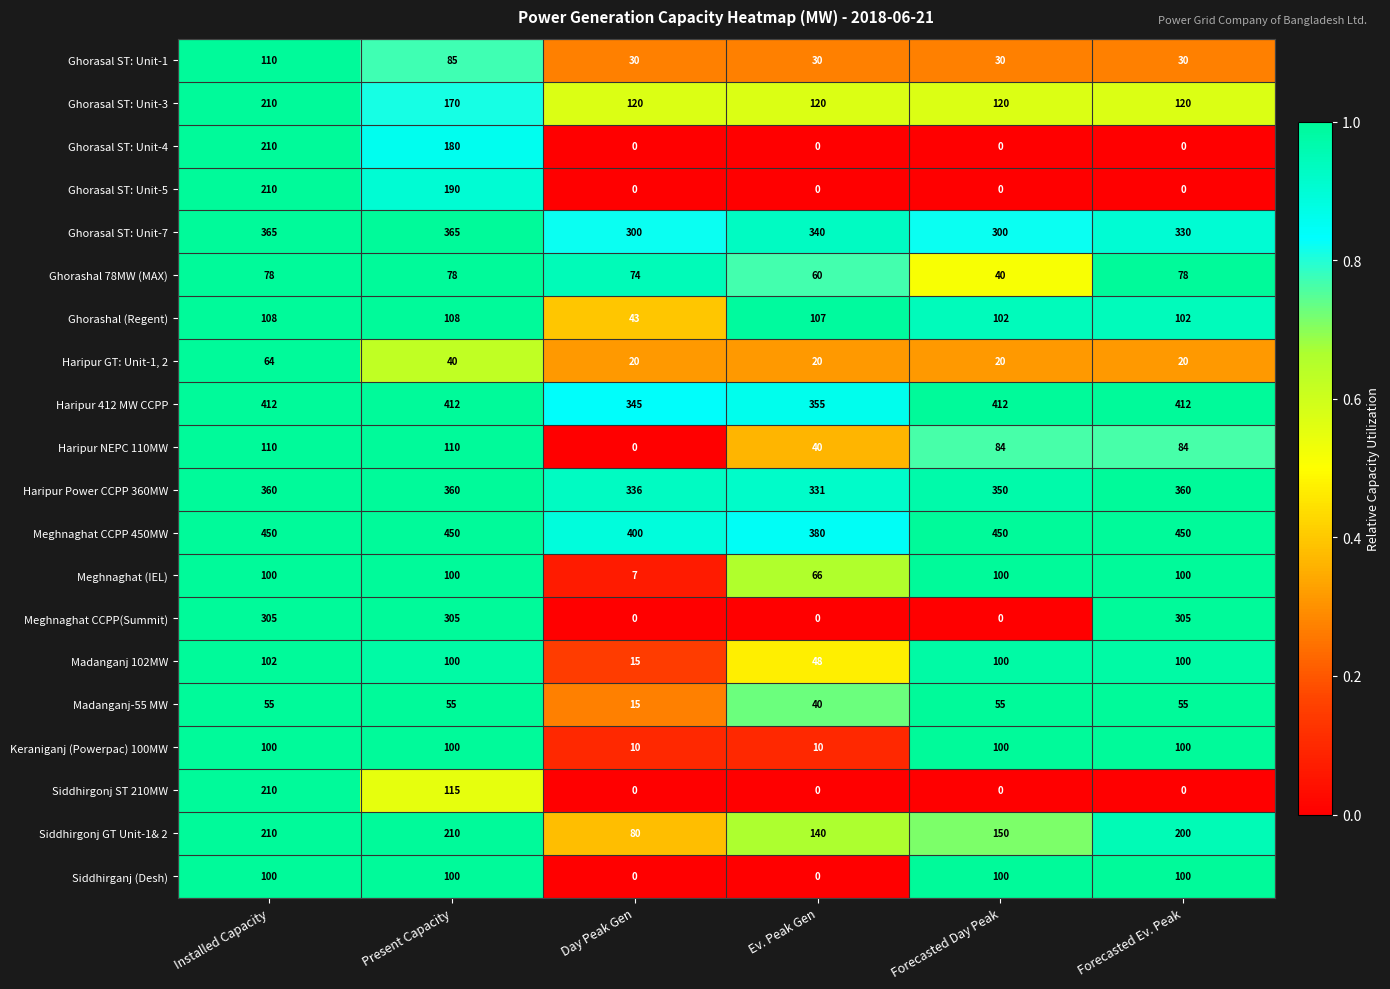

Which series changed the most between Day Peak Gen and Forecasted Day Peak?

Siddhirganj (Desh)